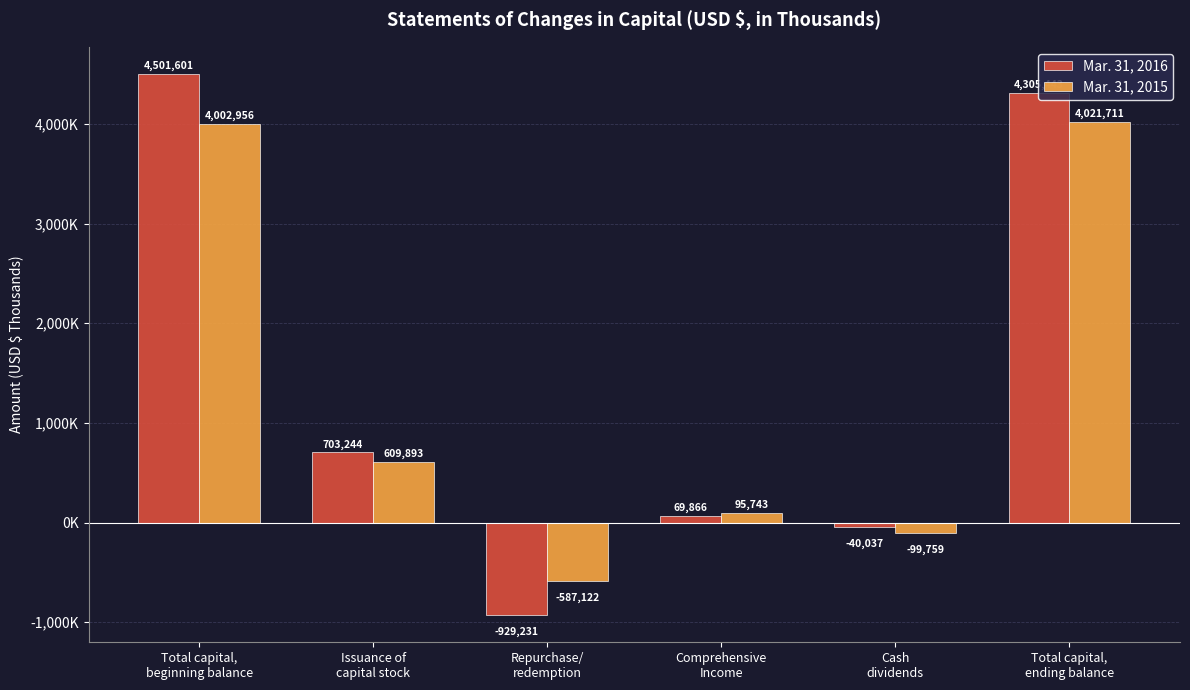

What are all the series names shown in the legend?

Mar. 31, 2016, Mar. 31, 2015